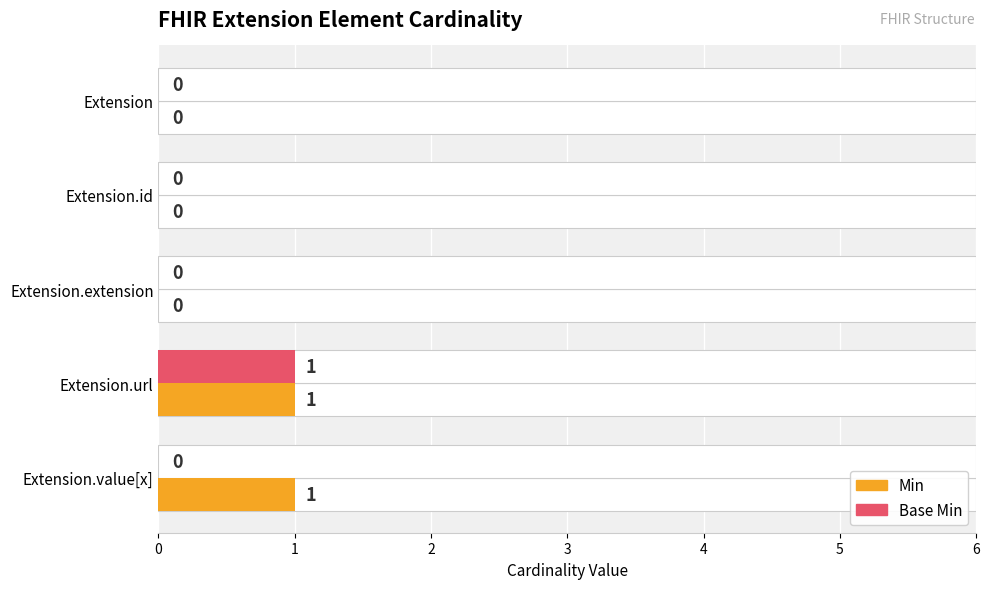

Reading left to right, list all the values displayed in this chart.

Min: 0	0	0	1	1
Base Min: 0	0	0	1	0